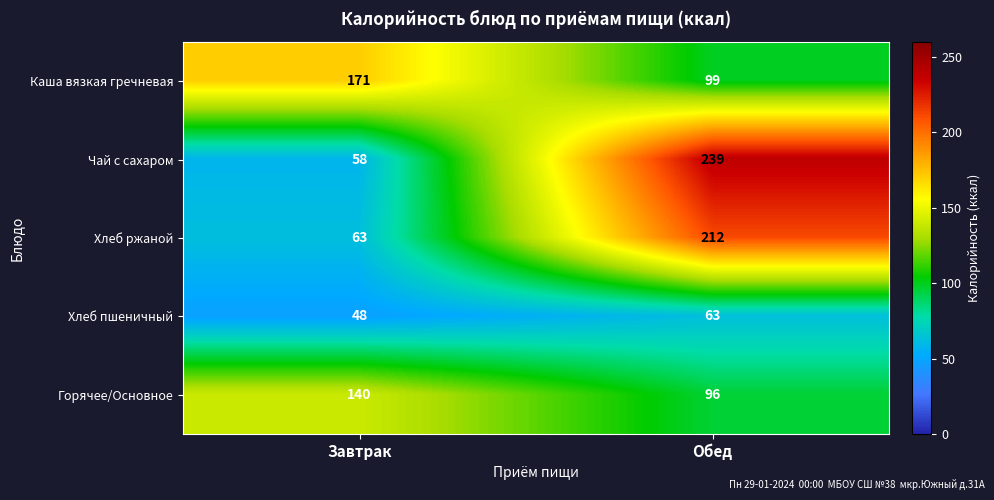

List the series in order of their peak value, lowest first.

Хлеб пшеничный, Горячее/Основное, Каша вязкая гречневая, Хлеб ржаной, Чай с сахаром